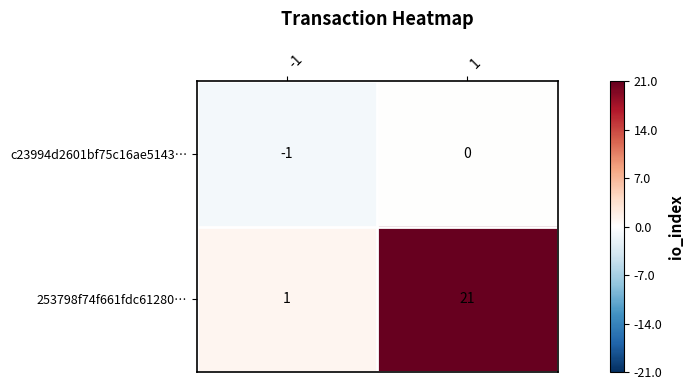

Reading left to right, transcribe all the data shown in this chart.

c23994d2601bf75c16ae5143…: -1=-1	1=0
253798f74f661fdc61280…: -1=1	1=21